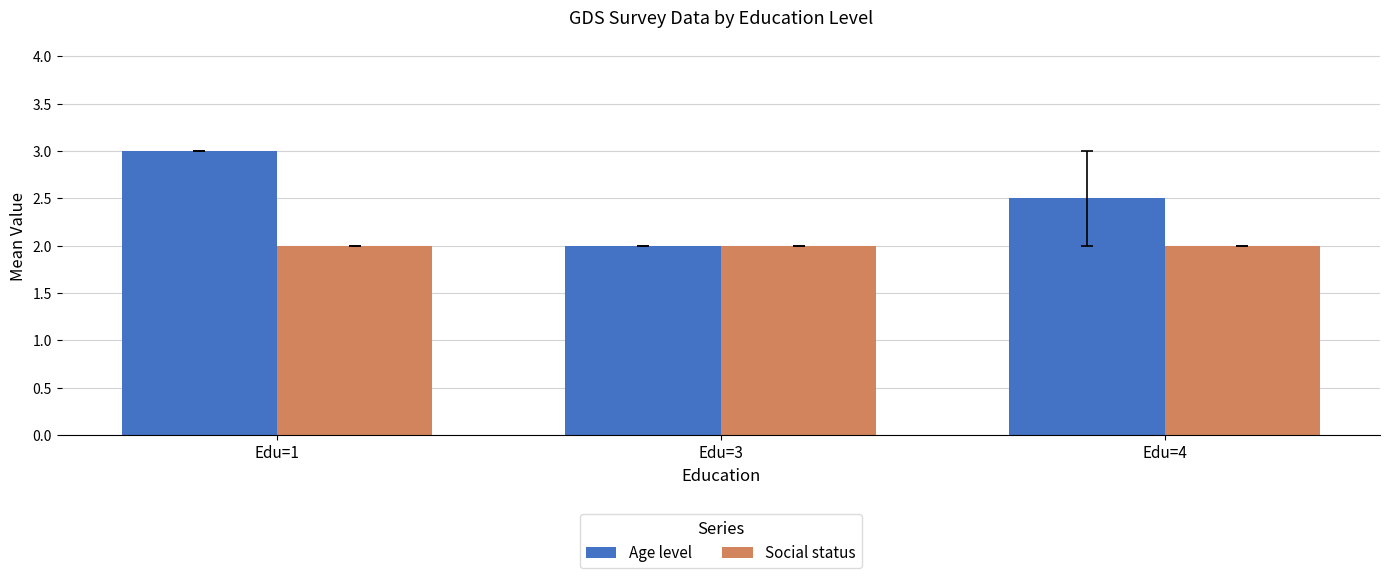

What is the difference between the Age level values at Edu=3 and Edu=1?

1.0